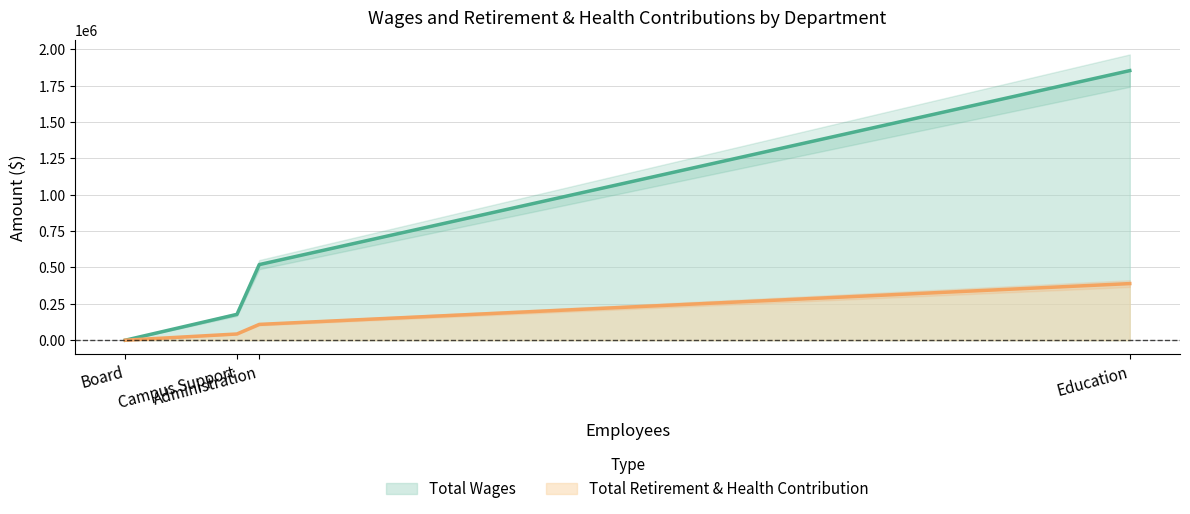

Count the Total Retirement & Health Contribution values in the range 42671 to 389021.

3